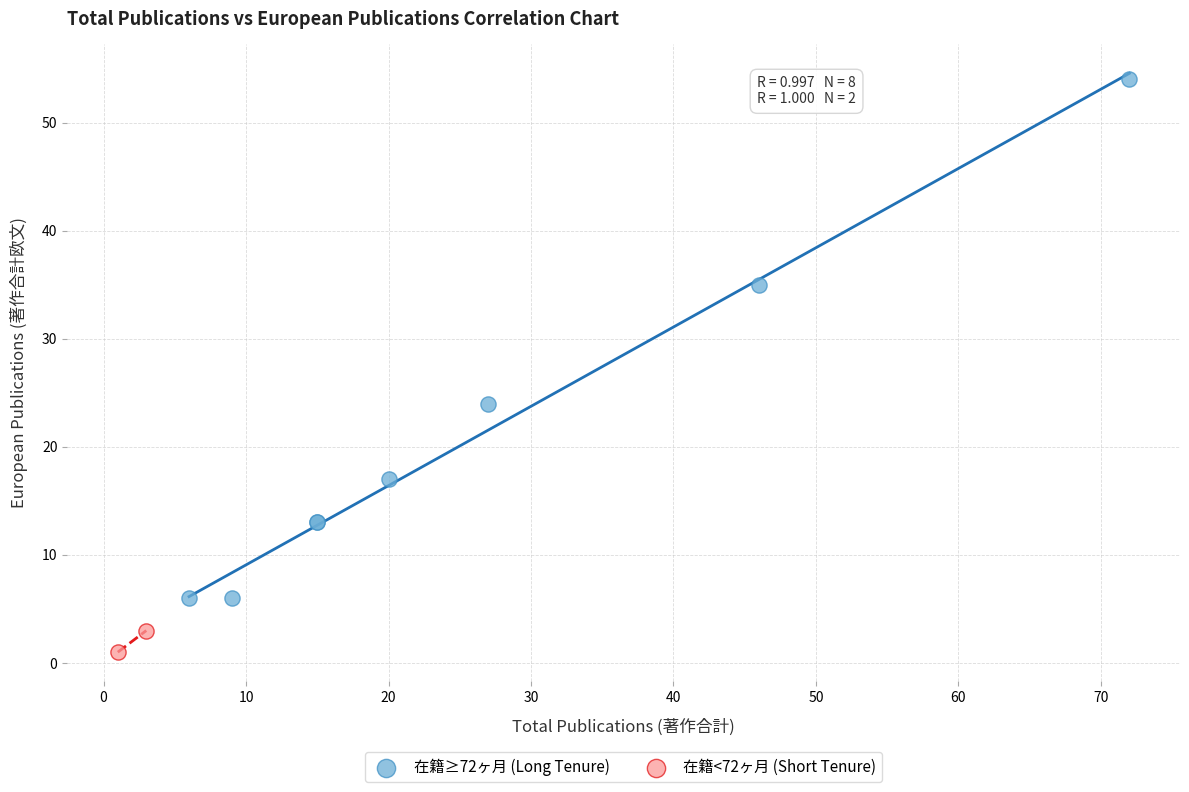

What are all the series names shown in the legend?

在籍≥72ヶ月 (Long Tenure), 在籍<72ヶ月 (Short Tenure)